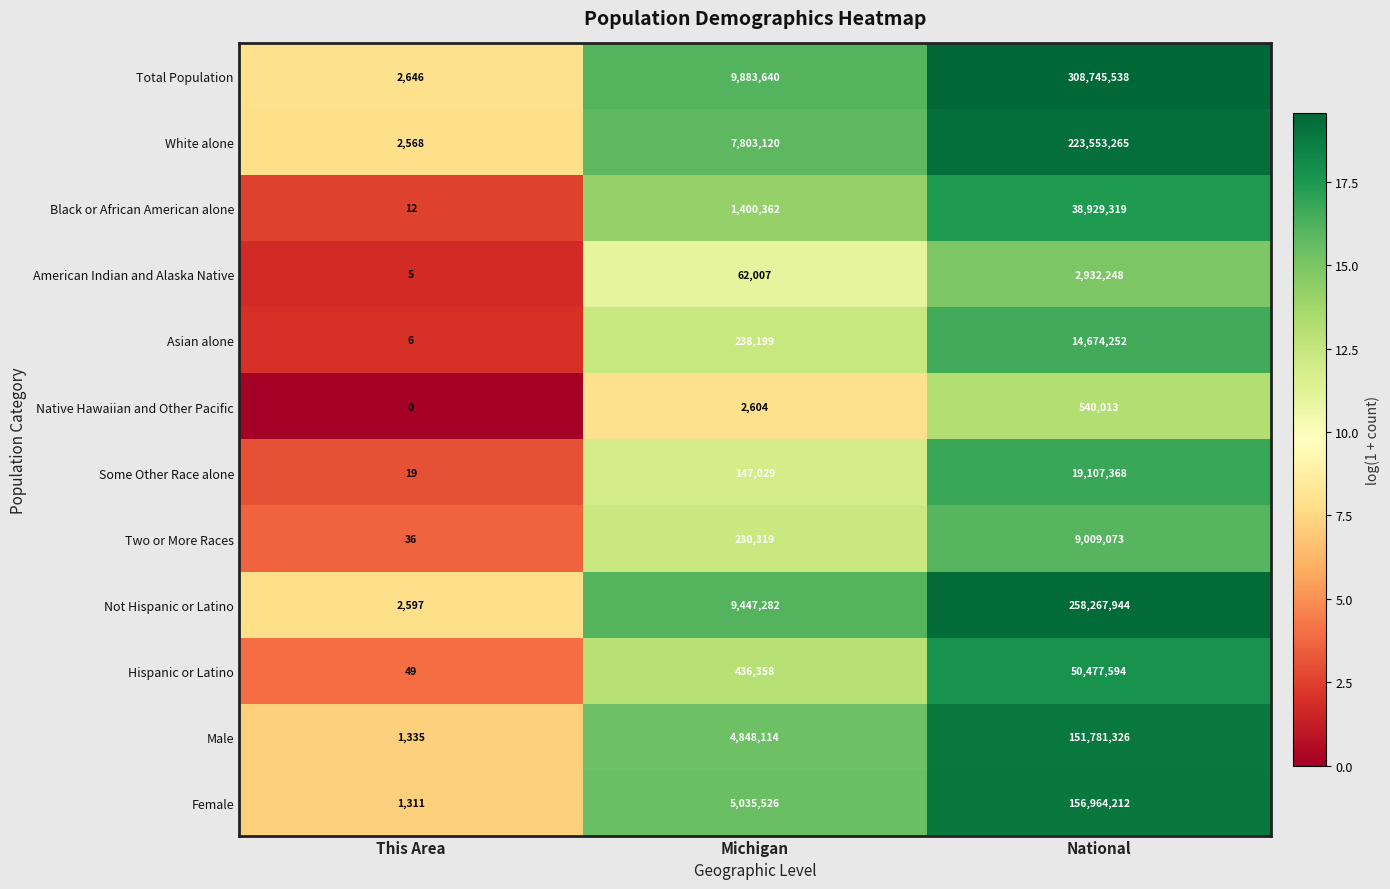

What is the spread (max minus min) of values at National?

308205525